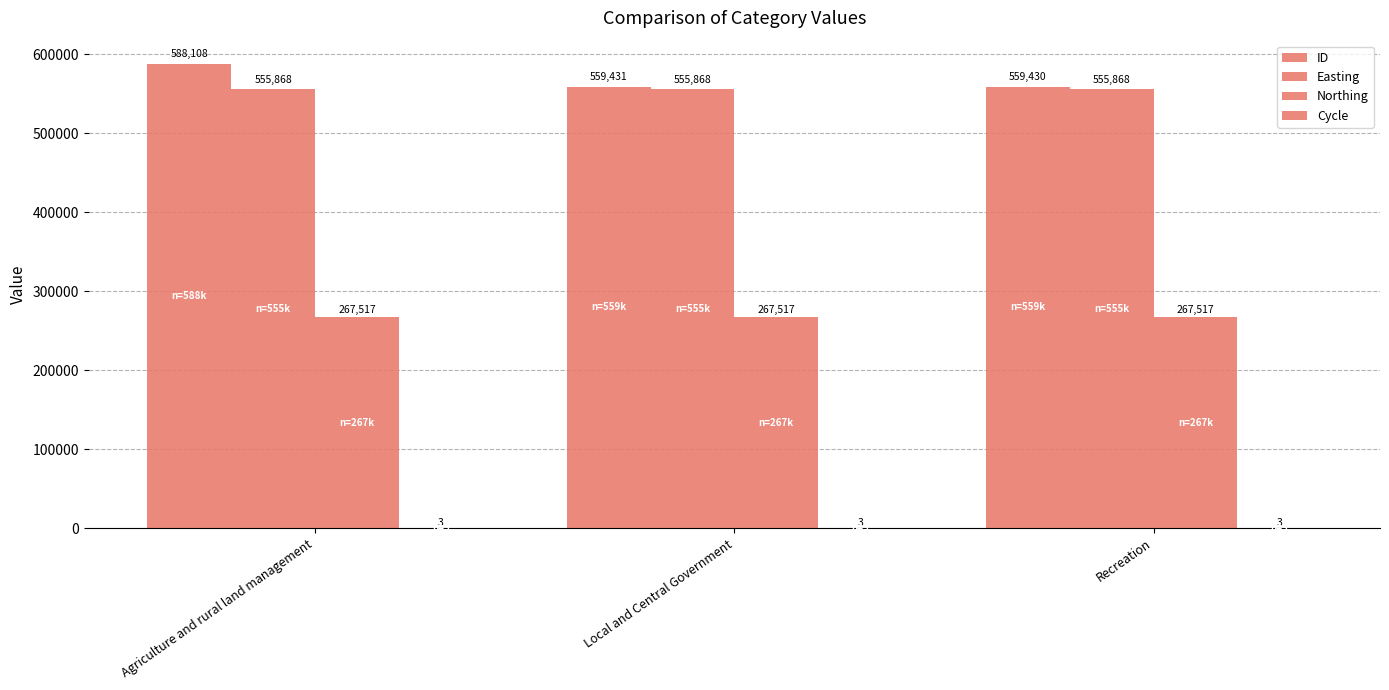

Are the bars horizontal?

No